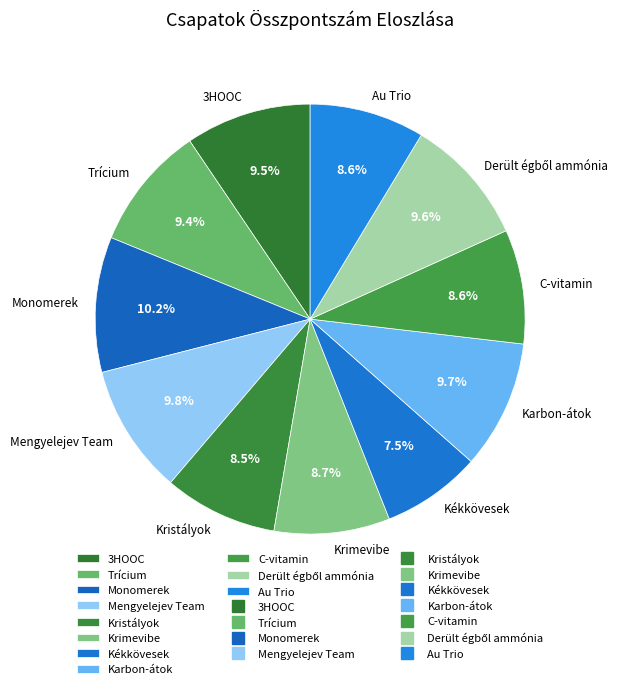

Combined, do Mengyelejev Team and Krimevibe account for over 50%?

No